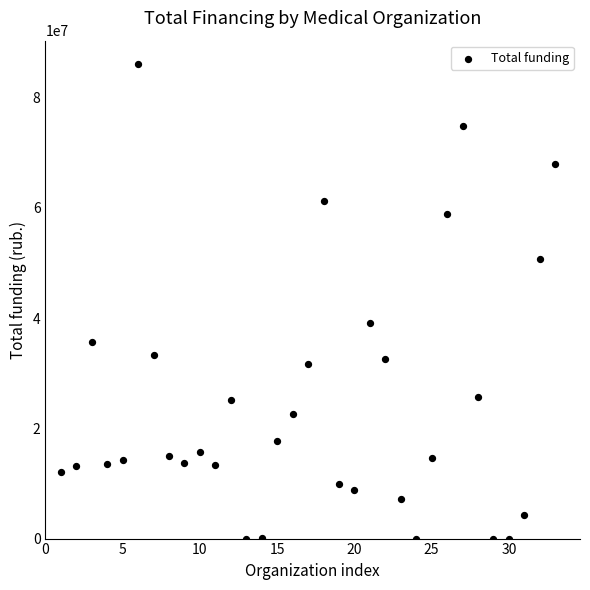

What is the range of X values (max minus min)?

32